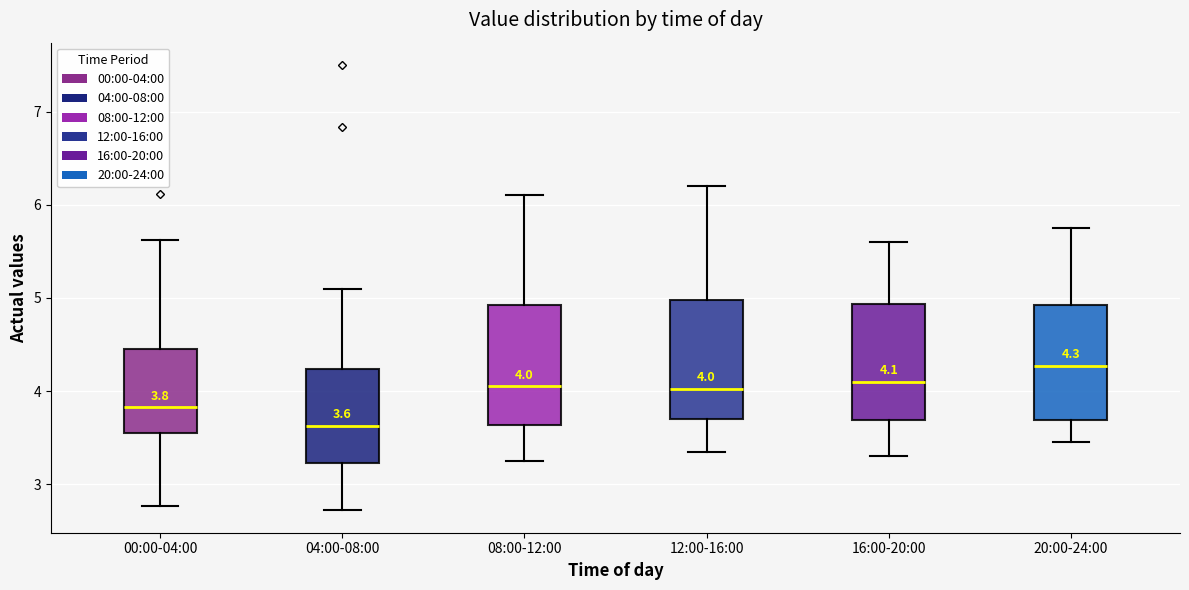

Which box's median line is the lowest?

04:00-08:00